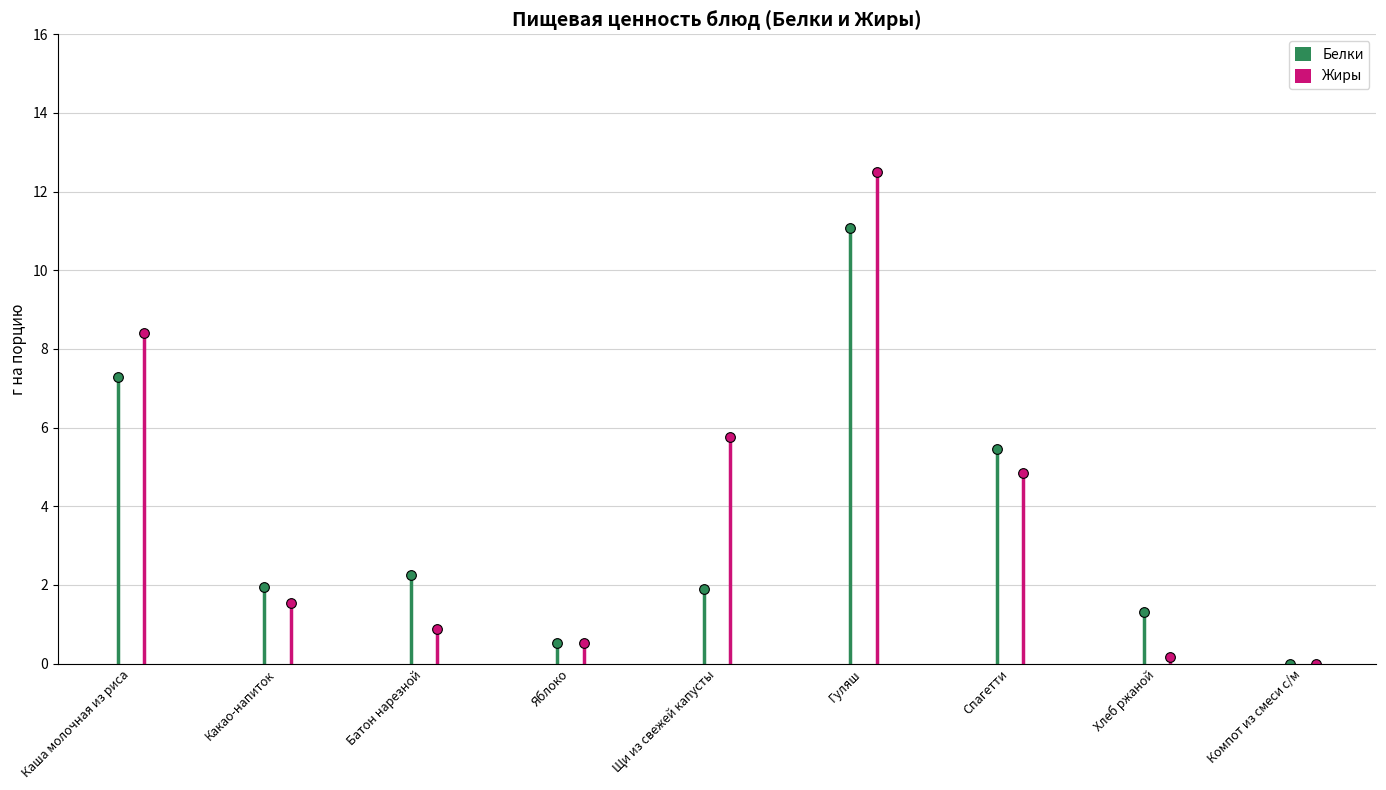

The Жиры series shows 0.3 at Хлеб ржаной. True or false?

False